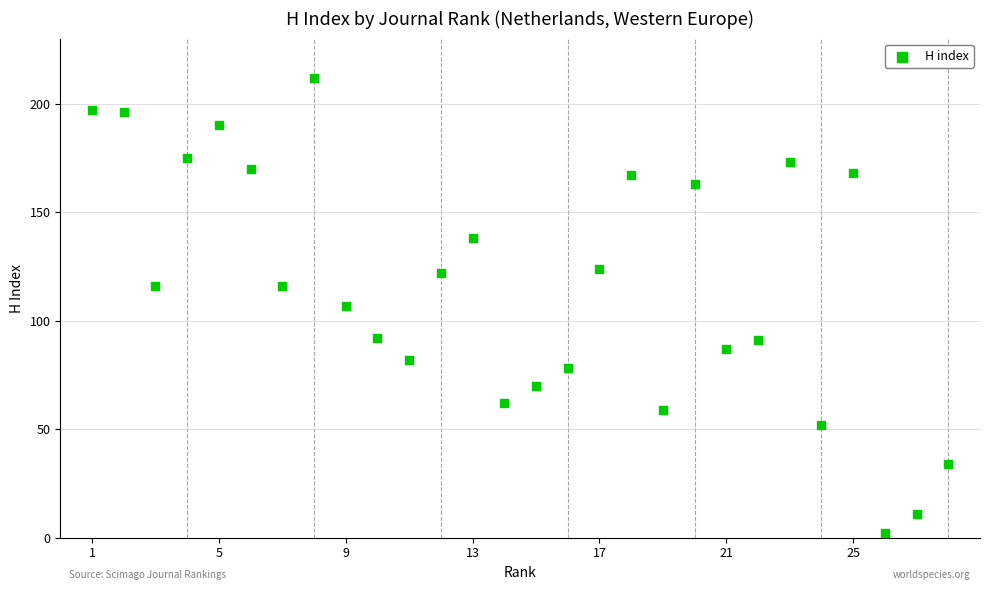

What is the range of Y values (max minus min)?

210